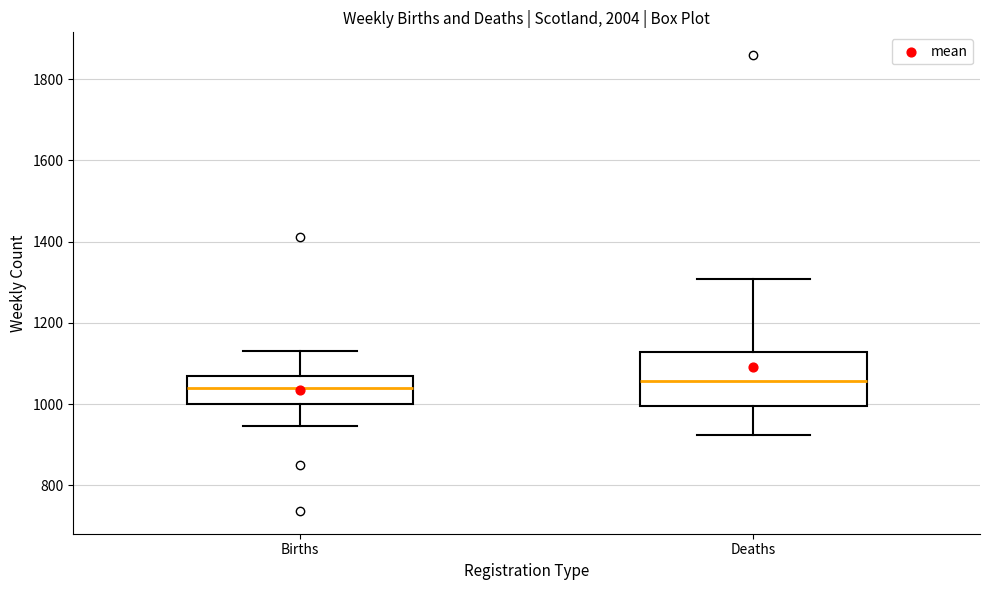

Where is the lower edge of the box for Births on the y-axis? The values are not printed on the chart, so give them approximately, as read against the axis.

1000